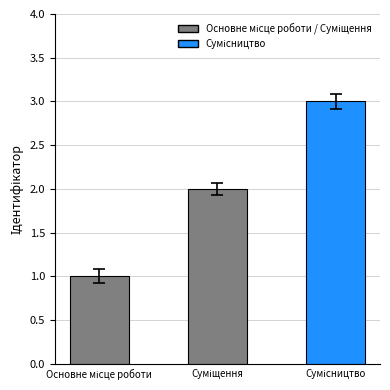

What is the sum of all values?

6